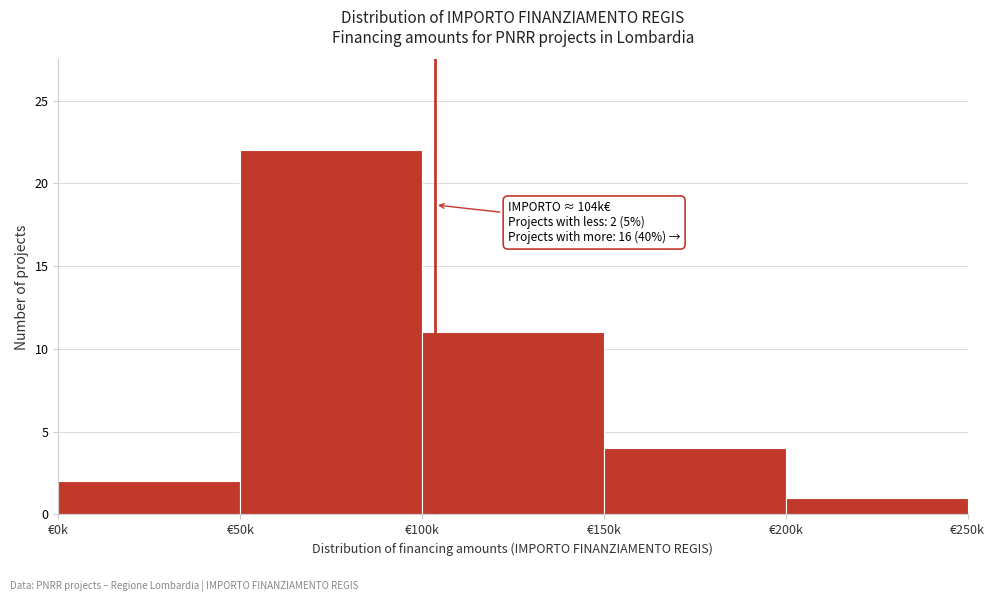

Reading left to right, extract all data points from this chart.

€0k=2	€50k=22	€100k=11	€150k=4	€200k=1